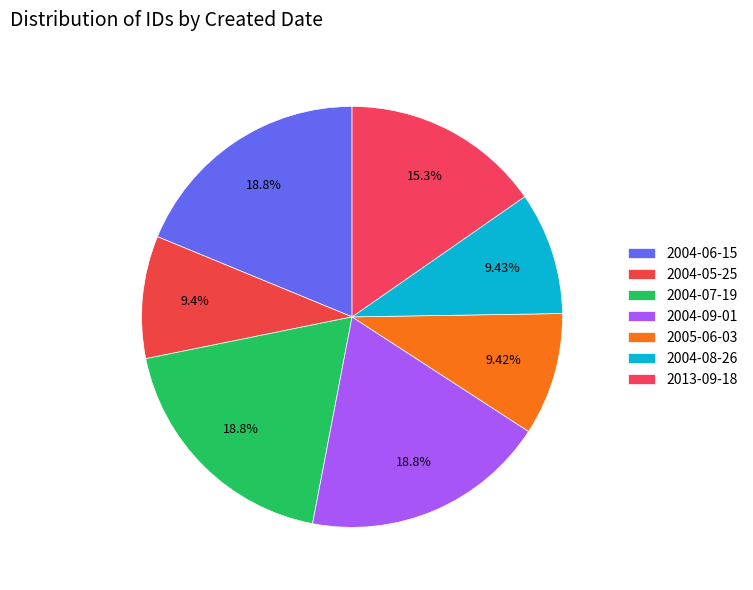

How many segments does this pie chart have?

7